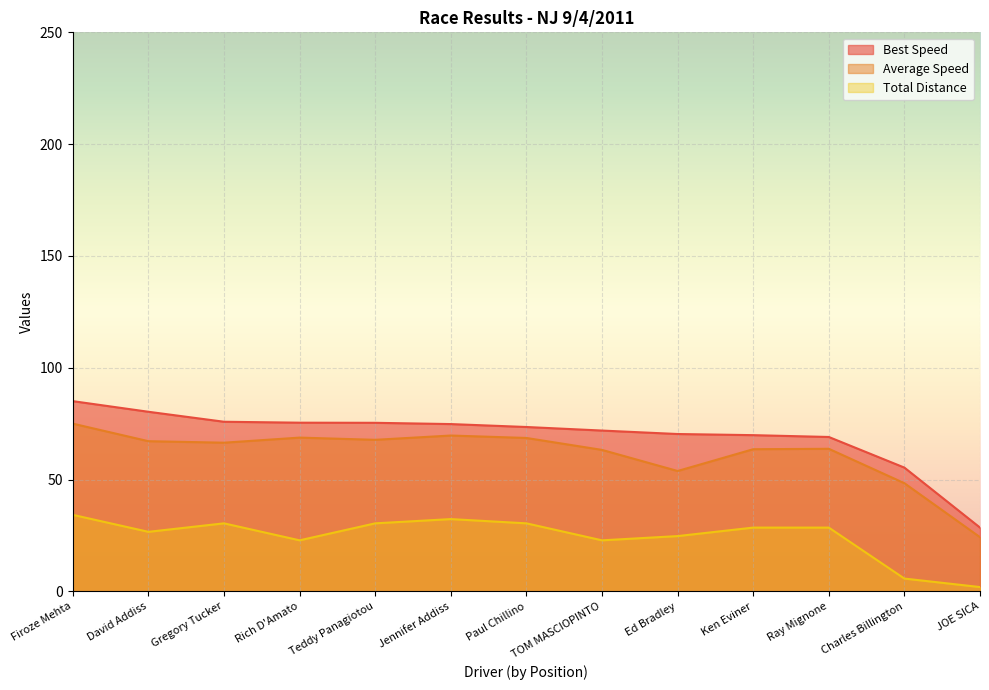

True or false: Total Laps has a value of 26.6 at David Addiss.

True